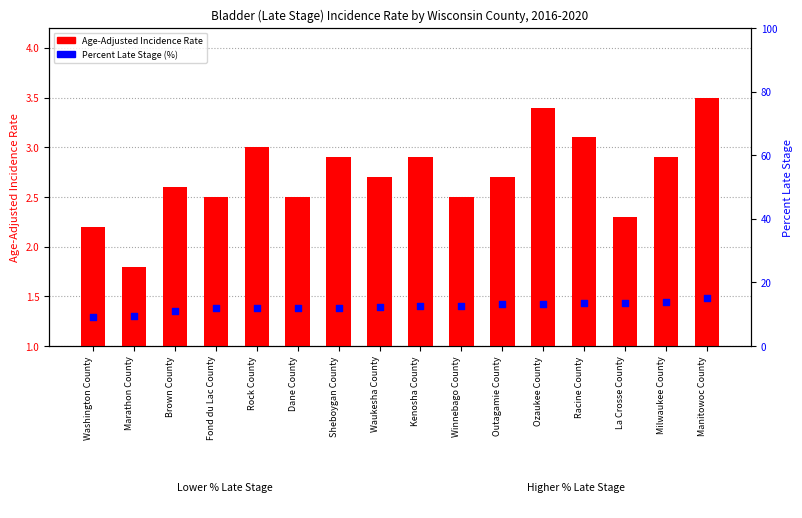

At how many categories does at least one series exceed 5?

16